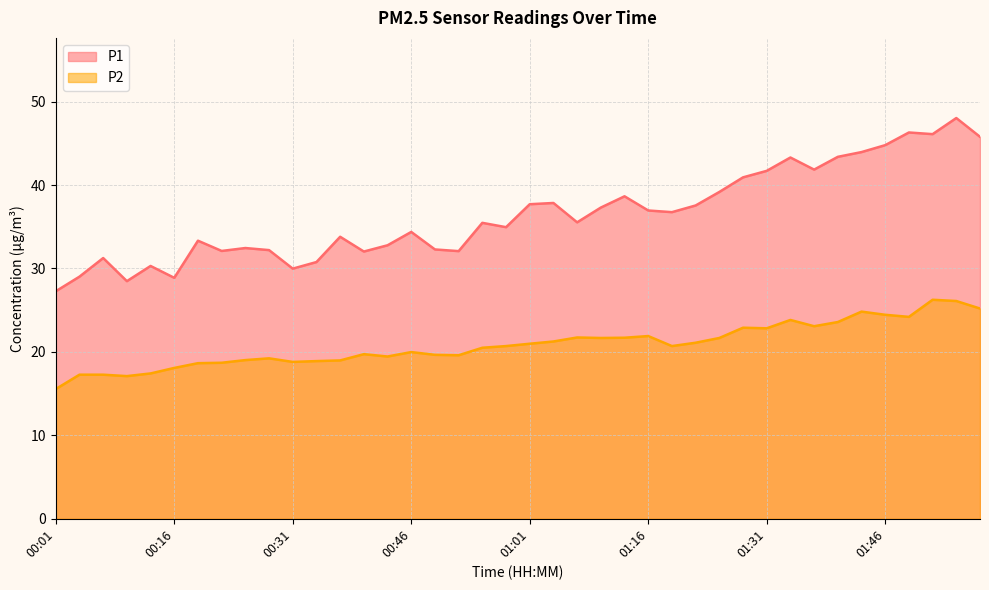

Rank the series at 00:19 from lowest to highest value.

P2, P1